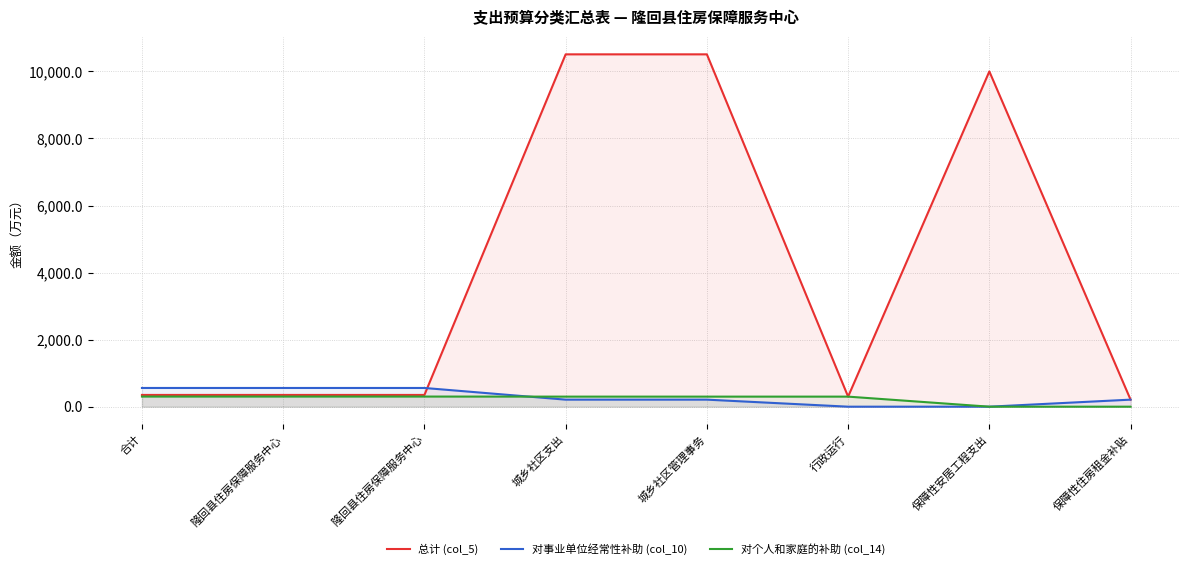

At how many categories does at least one series exceed 3885?

3